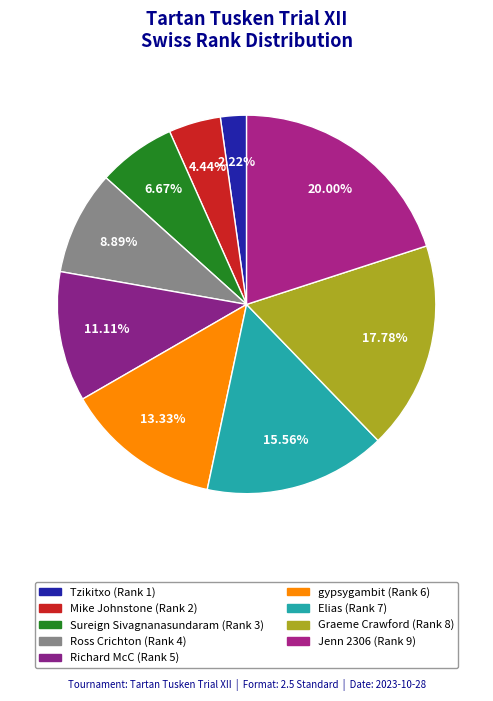

Is there a majority slice in this chart?

No